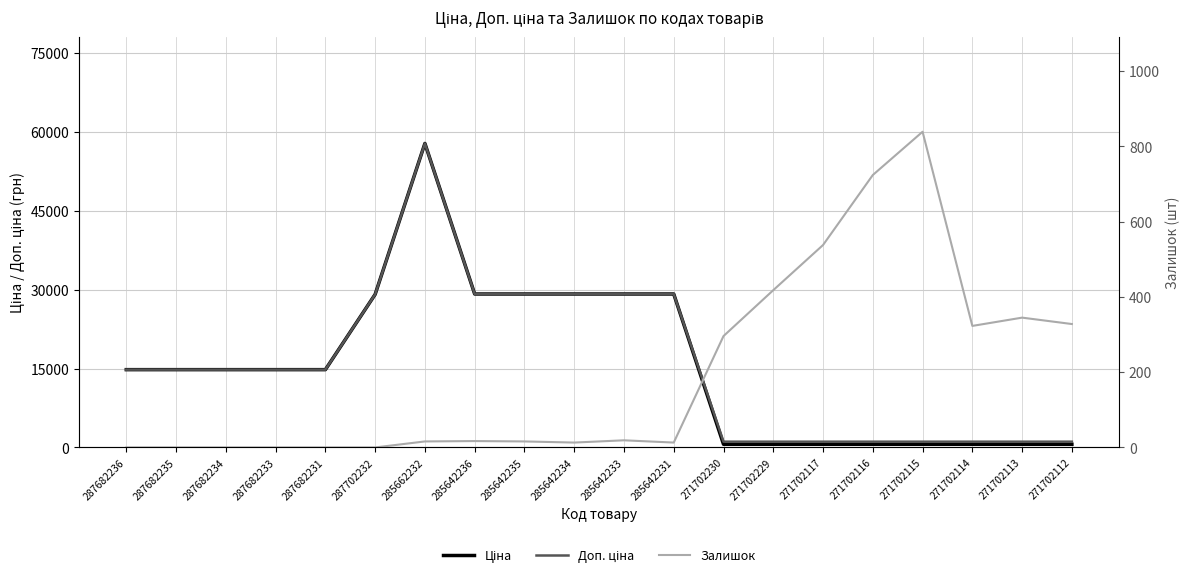

What is the difference between the second highest and minimum values in the Залишок series?

724.0